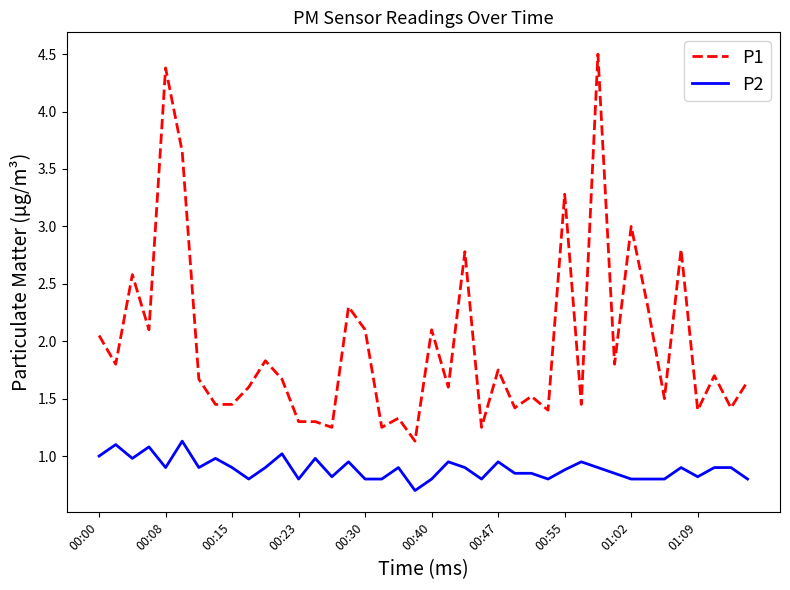

Which series has the largest range (max minus min)?

P1